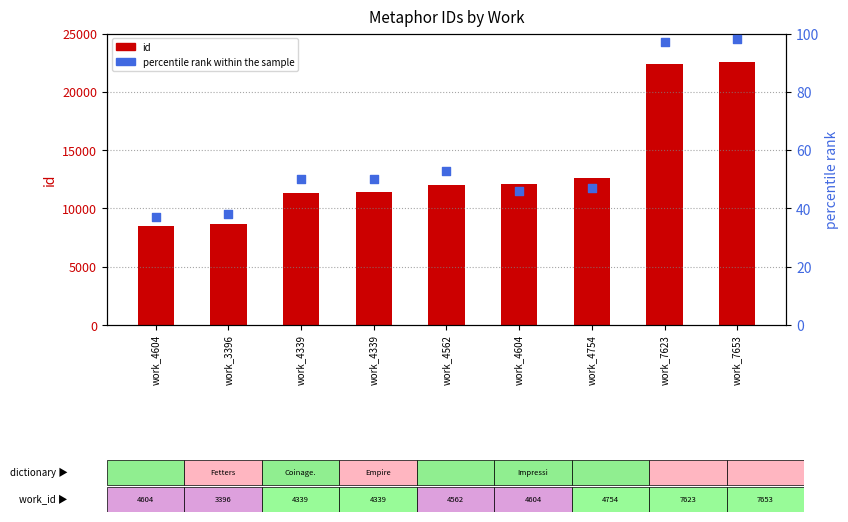

What is the total value across all series at work_4339?

11396